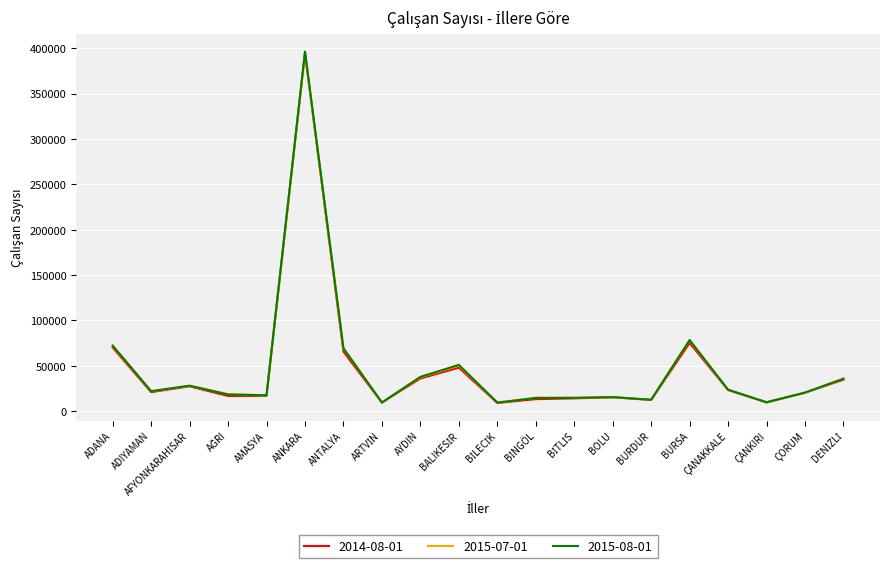

In 2015-08-01, how many points are lower than both neighbors (excluding endpoints)?

6